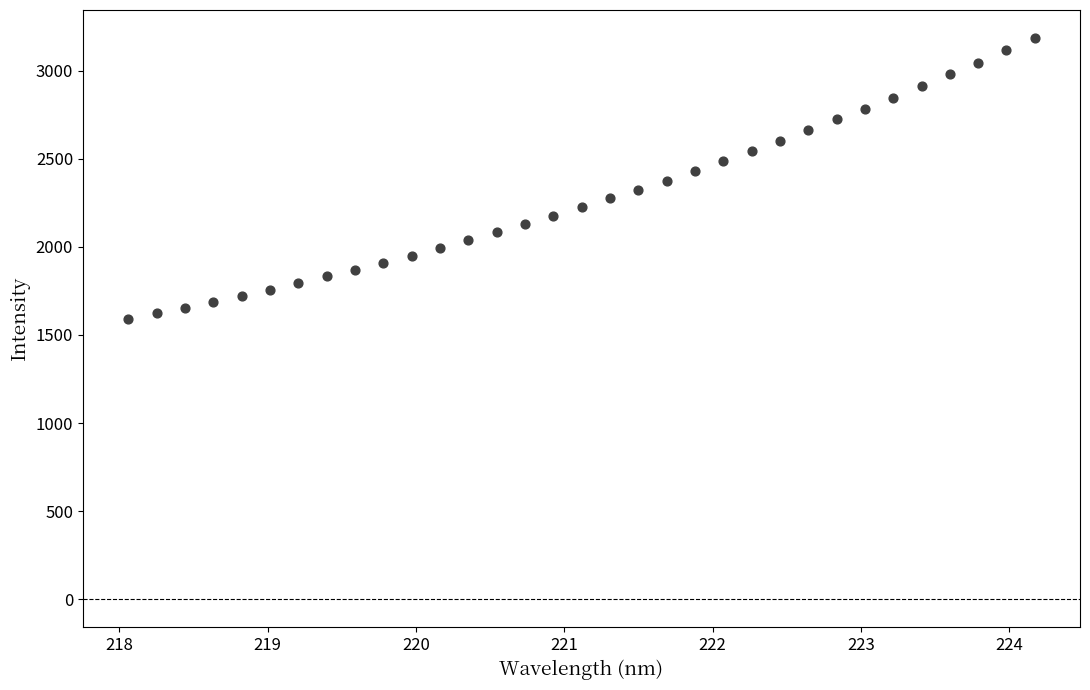

What is the range of Y values (max minus min)?

1591.8